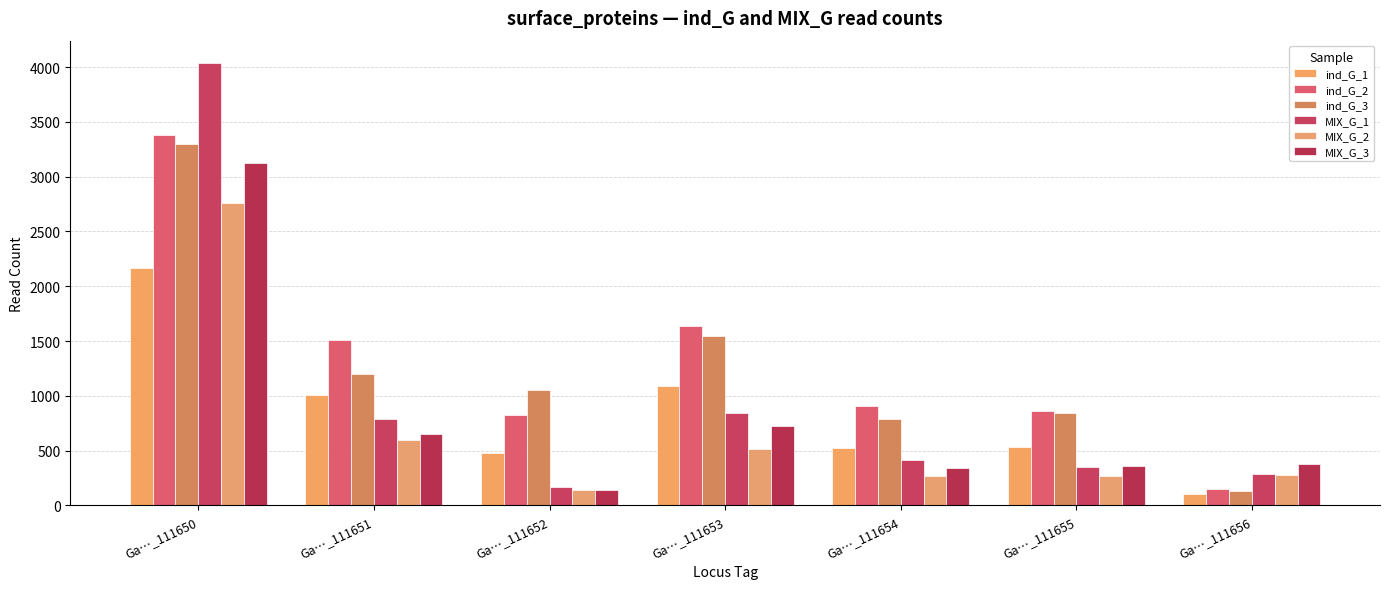

Are the bars grouped side by side (vs. stacked)?

Yes